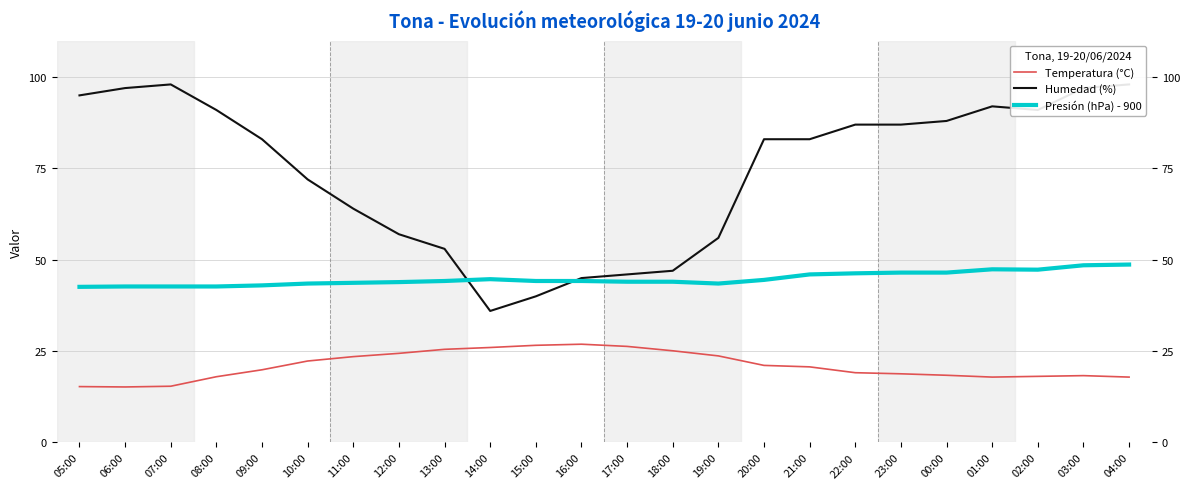

What position from the left is 05:00?

1